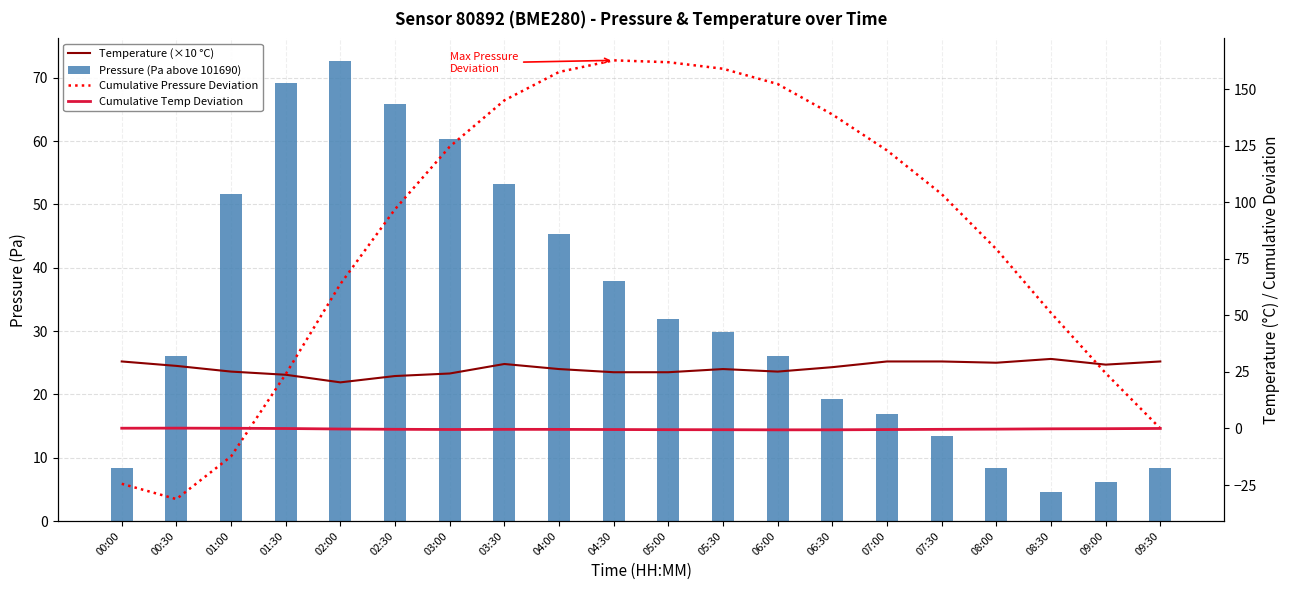

Reading right to left, extract all data points from this chart.

Temperature (×10 °C): 25.2	24.7	25.6	25.0	25.2	25.2	24.3	23.6	24.0	23.5	23.5	24.0	24.8	23.3	22.9	21.9	23.1	23.6	24.5	25.2
Pressure (Pa above 101690): 8.3	6.1	4.6	8.4	13.5	16.9	19.3	26.0	29.9	31.9	37.9	45.3	53.2	60.4	65.8	72.6	69.1	51.6	26.0	8.3
Cumulative Pressure Deviation: -0.0	24.5	51.1	79.3	103.6	122.9	138.8	152.2	159.0	161.9	162.7	157.6	145.0	124.5	96.9	63.8	24.0	-12.4	-31.2	-24.5
Cumulative Temp Deviation: -0.0	-0.1	-0.2	-0.3	-0.4	-0.5	-0.6	-0.6	-0.6	-0.5	-0.5	-0.4	-0.4	-0.5	-0.4	-0.2	-0.0	0.1	0.1	0.1